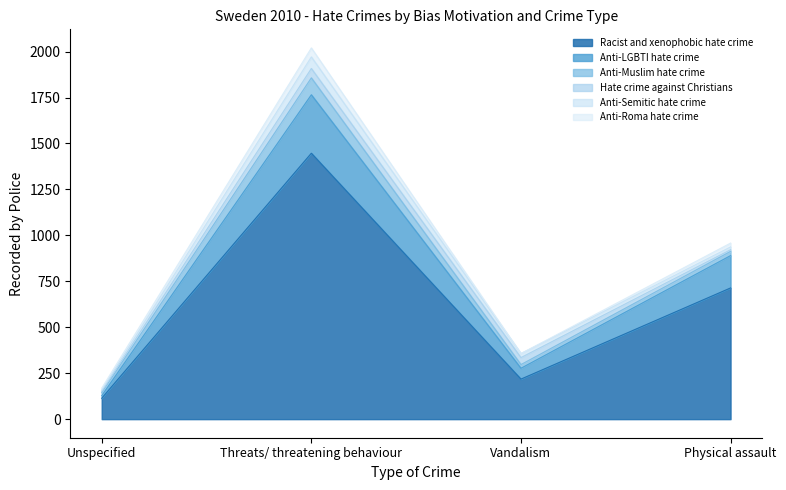

What is the label of the 2nd point from the left?

Threats/ threatening behaviour